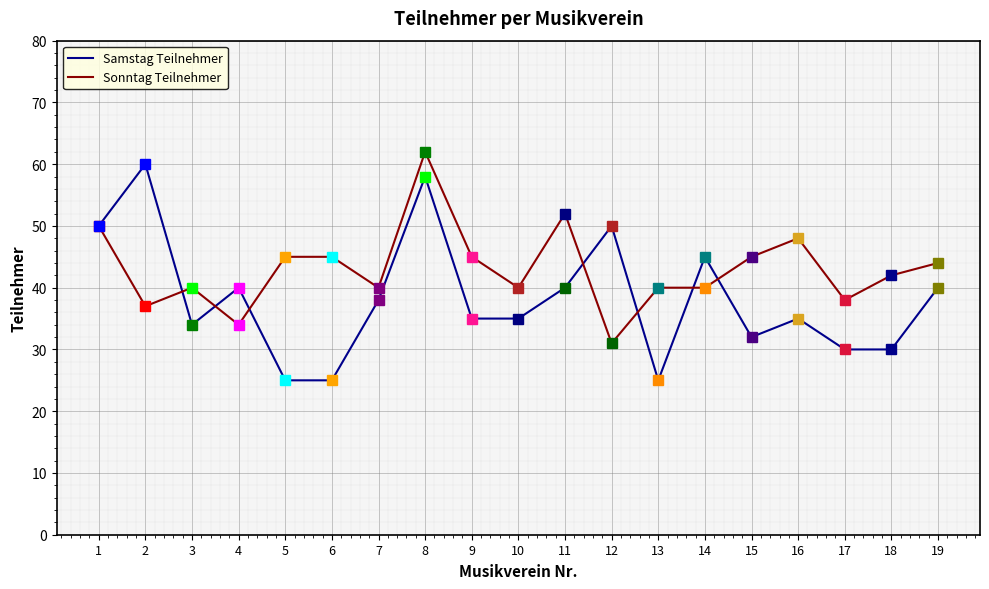

Between 13 and 18, which series saw the biggest shift?

Samstag Teilnehmer